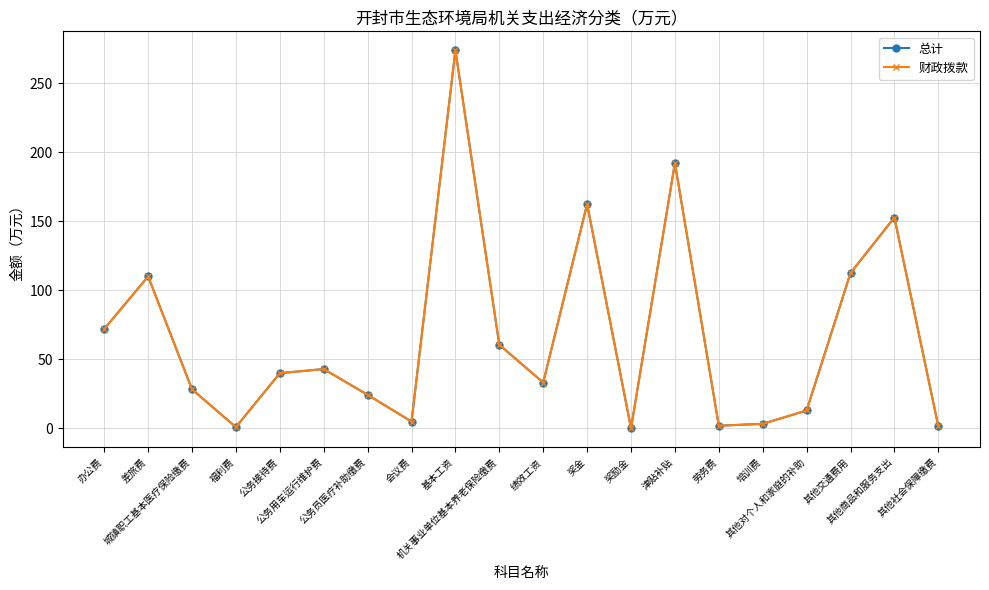

How many lines are shown in the chart?

2